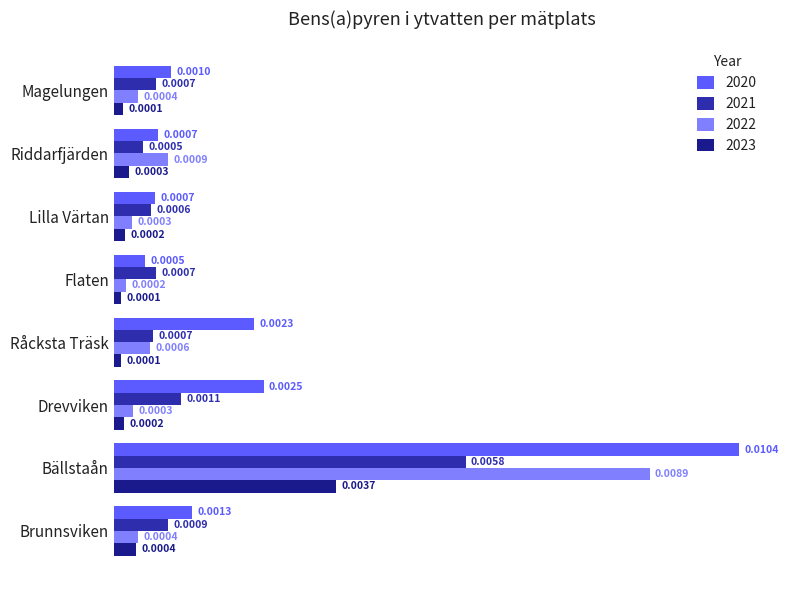

Rank the series by their maximum value, from lowest to highest.

2023, 2021, 2022, 2020